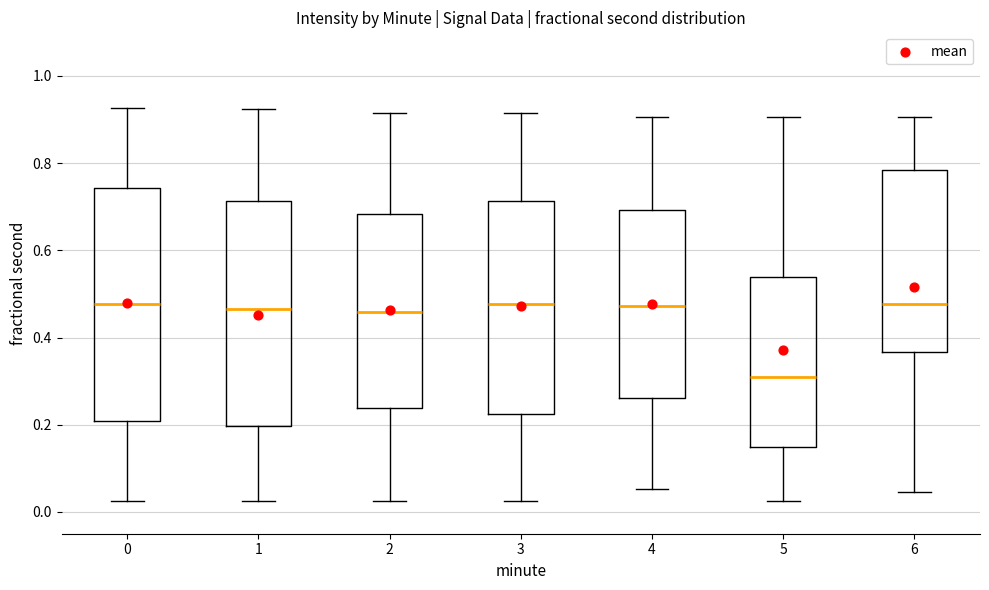

Where is the upper edge of the box at x = 2 on the y-axis? The values are not printed on the chart, so give them approximately, as read against the axis.

0.68